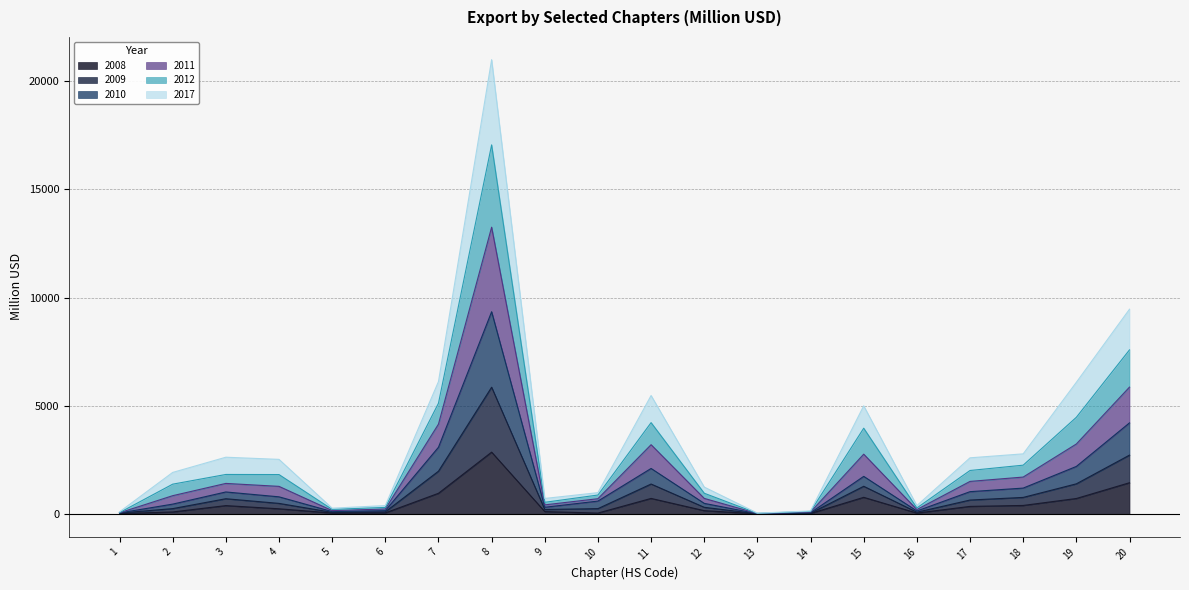

At which category is the sum across all series the highest?

8